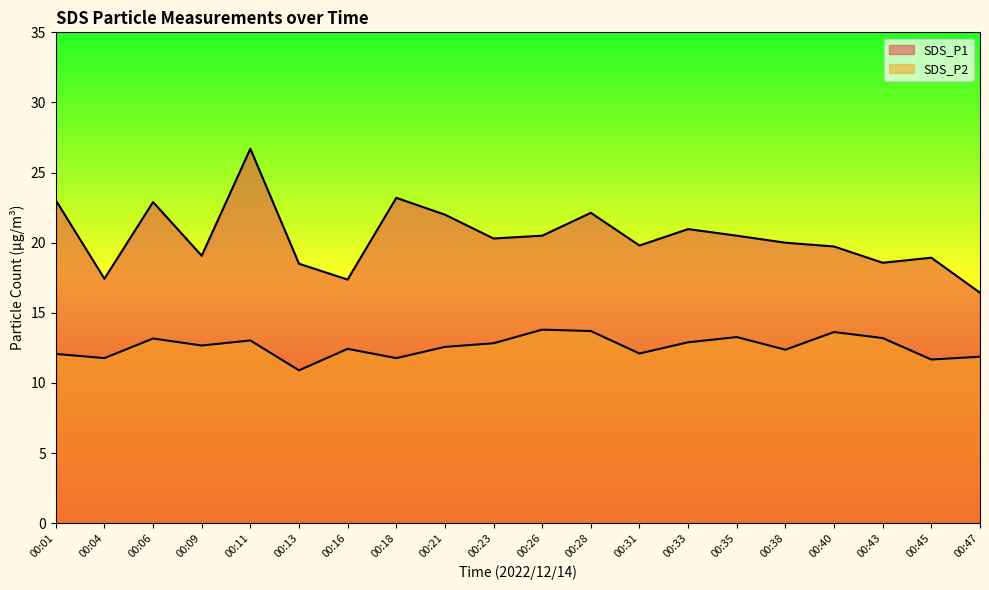

List the series in order of their peak value, highest first.

SDS_P1, SDS_P2